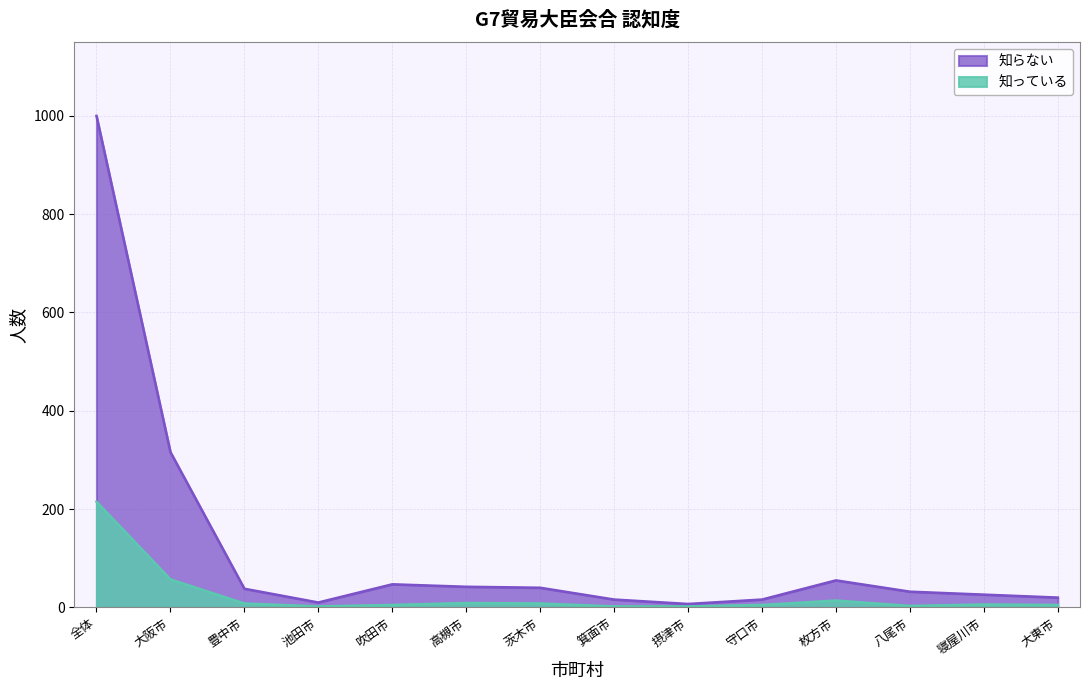

Count the number of categories in the chart.

14